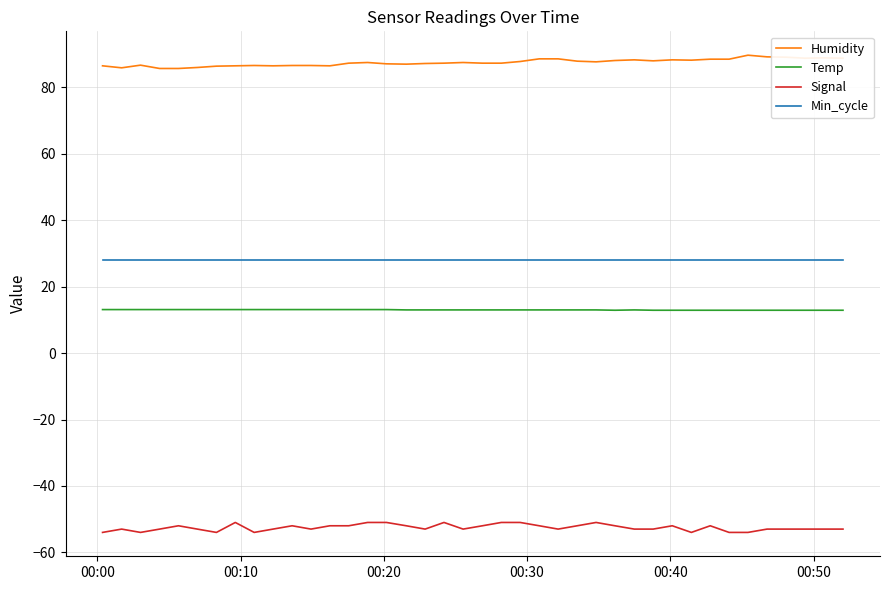

True or false: Signal and Min_cycle intersect in this chart.

False